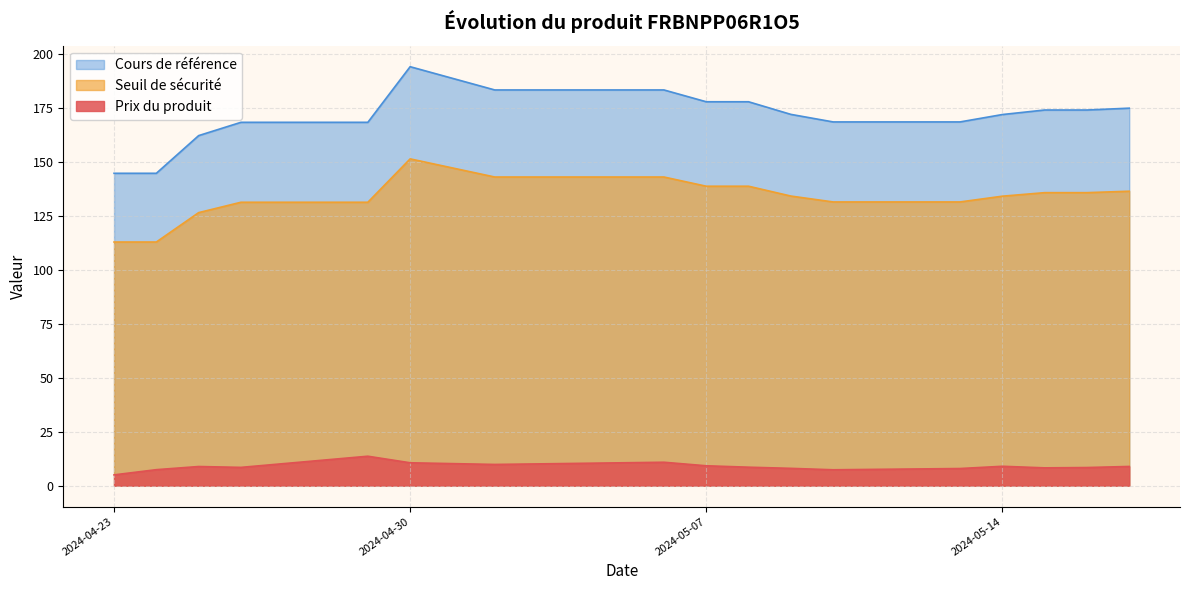

The Prix du produit series shows 11.8 at 2024-05-16. True or false?

False